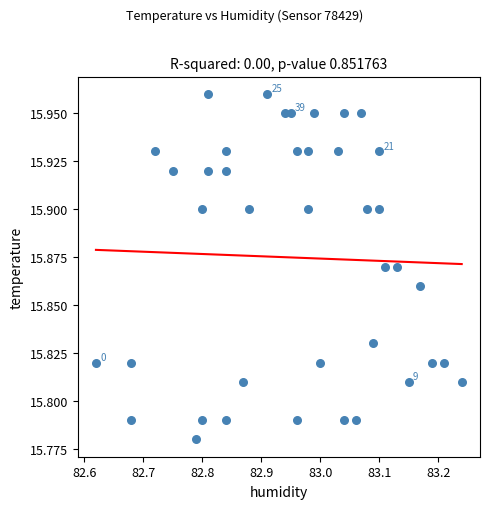

What is the range of X values (max minus min)?

0.6